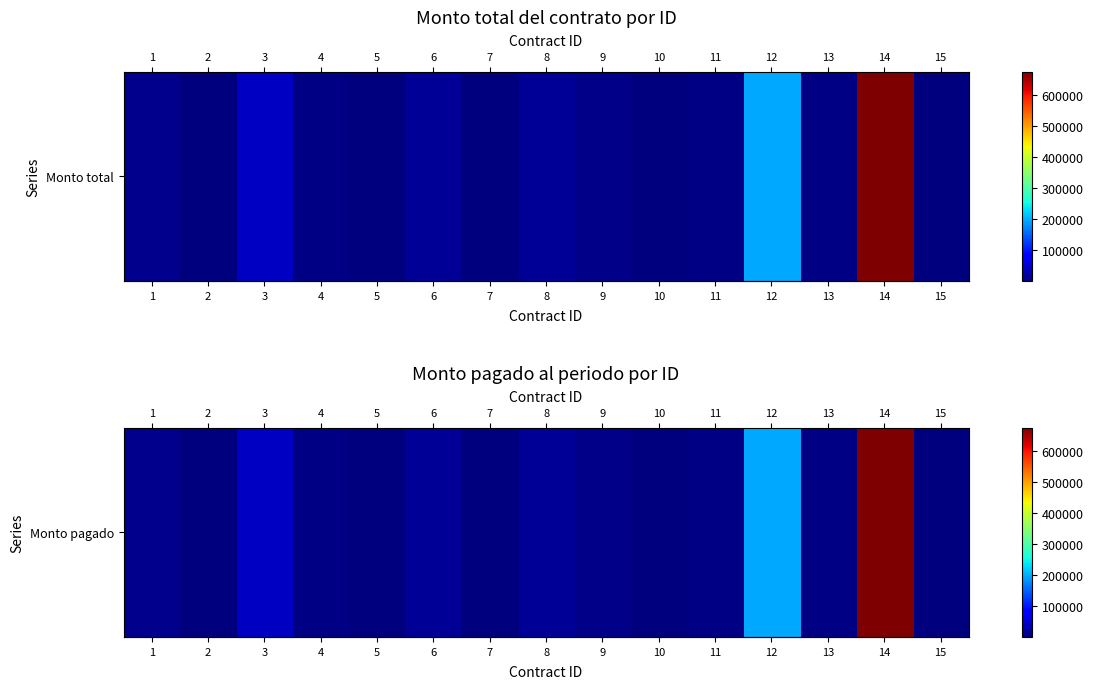

What is the ratio of the value at 12 to the value at 10?

157.9